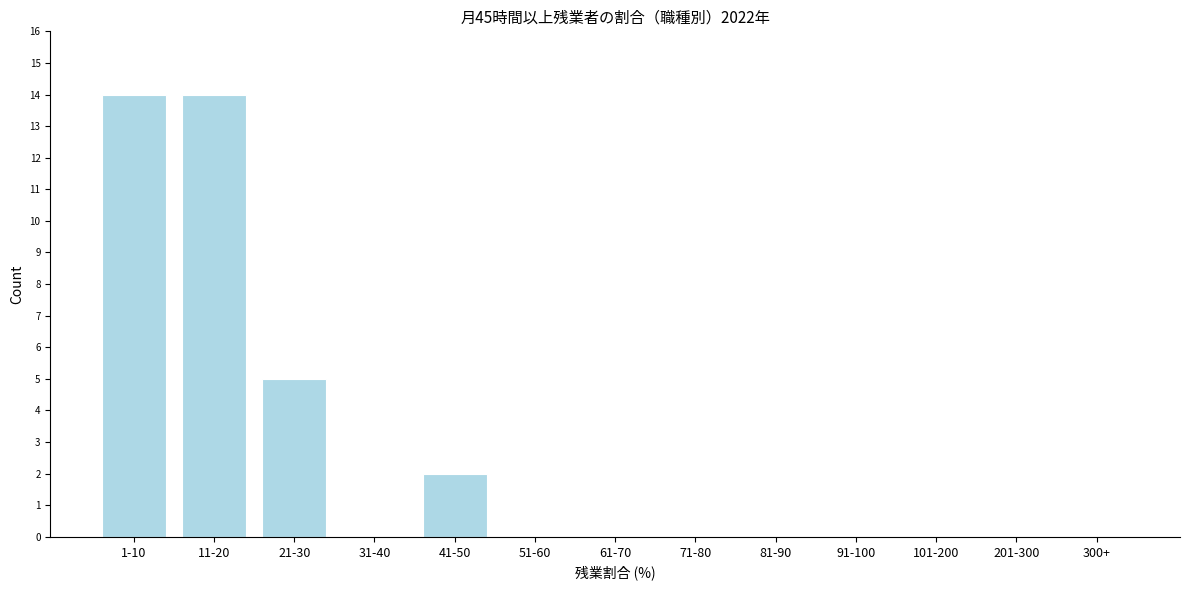

Reading left to right, transcribe all the data shown in this chart.

1-10=14	11-20=14	21-30=5	31-40=0	41-50=2	51-60=0	61-70=0	71-80=0	81-90=0	91-100=0	101-200=0	201-300=0	300+=0